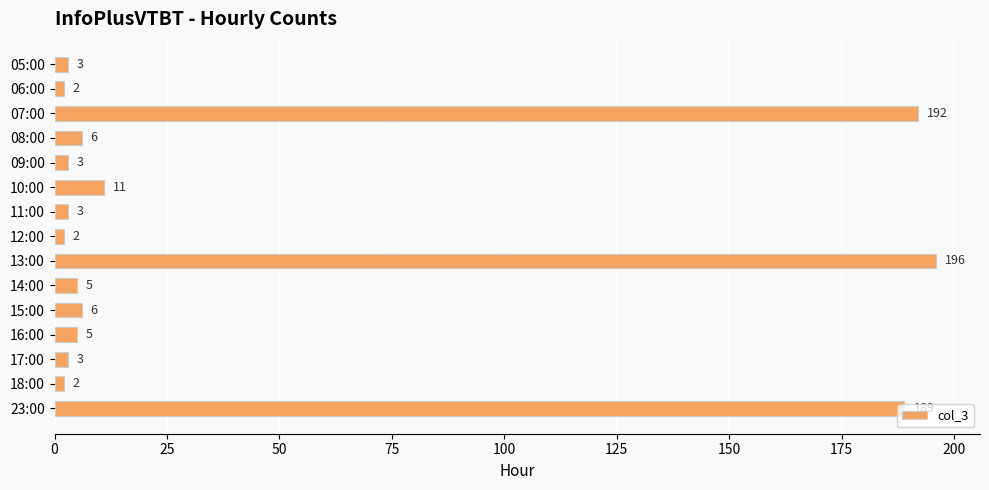

What is the value of the 14th bar from the top?

2